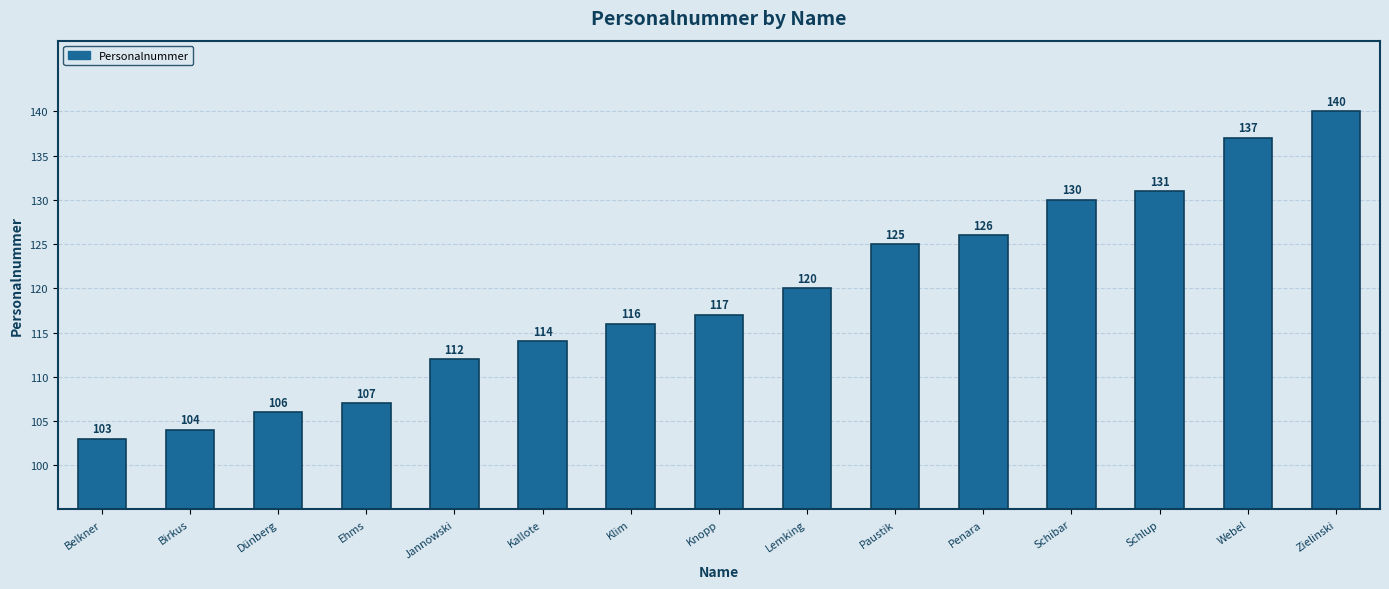

Are the bars grouped side by side (vs. stacked)?

No